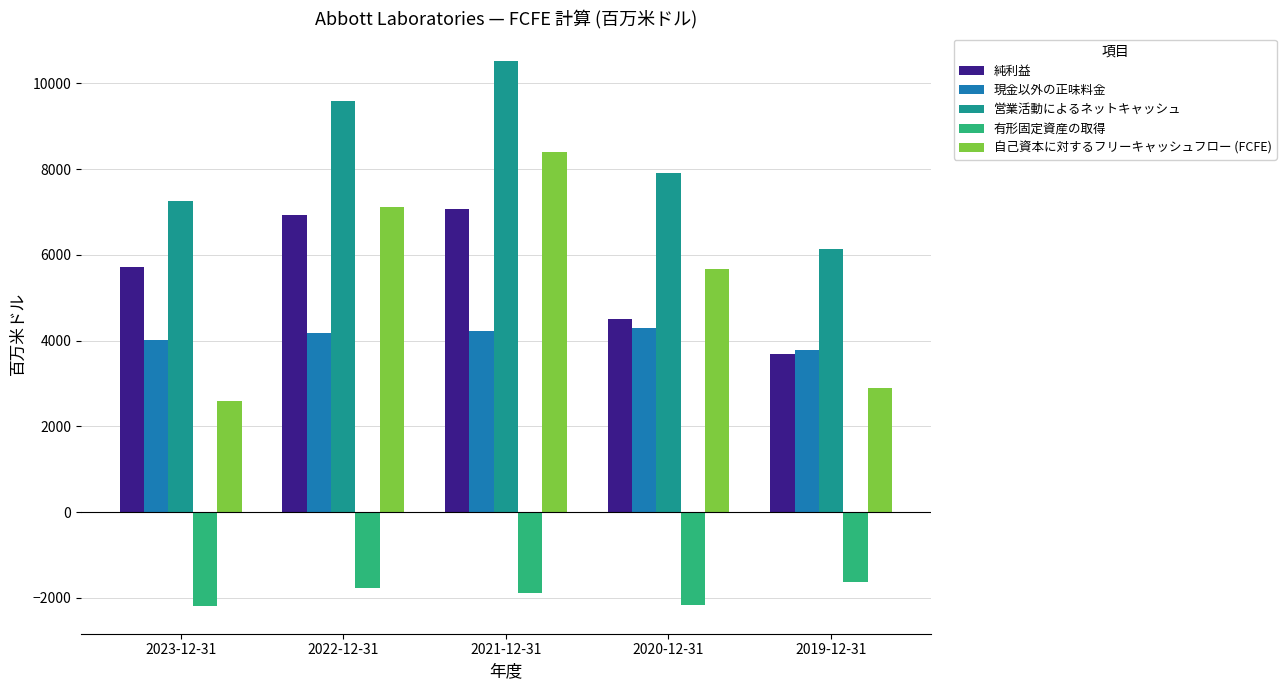

Rank the series by their maximum value, from highest to lowest.

営業活動によるネットキャッシュ, 自己資本に対するフリーキャッシュフロー (FCFE), 純利益, 現金以外の正味料金, 有形固定資産の取得